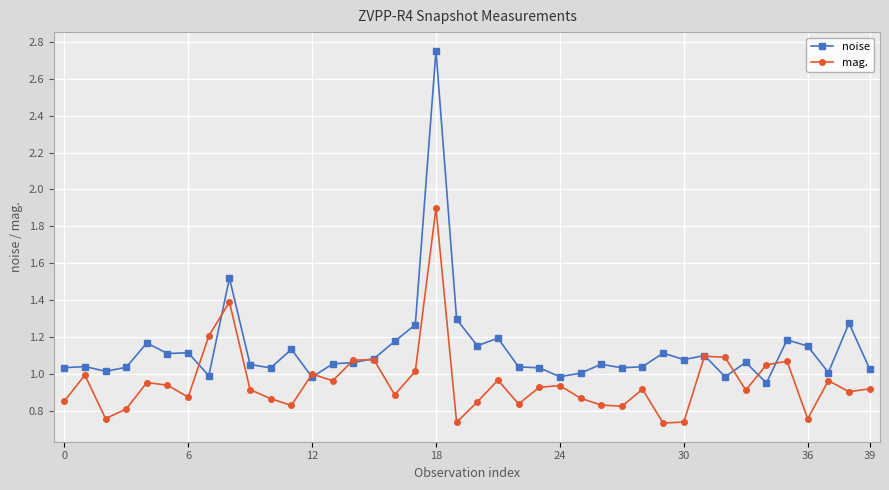

Which series has the widest spread of values?

noise